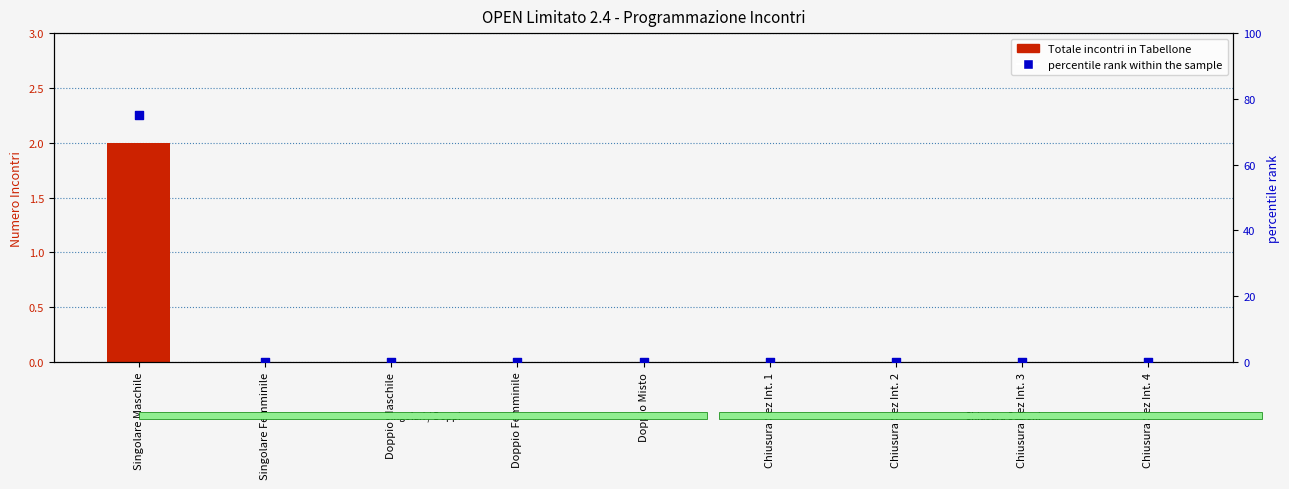

Is the value of percentile rank within the sample at Singolare Maschile greater than the value of Totale incontri in Tabellone at Singolare Maschile?

Yes